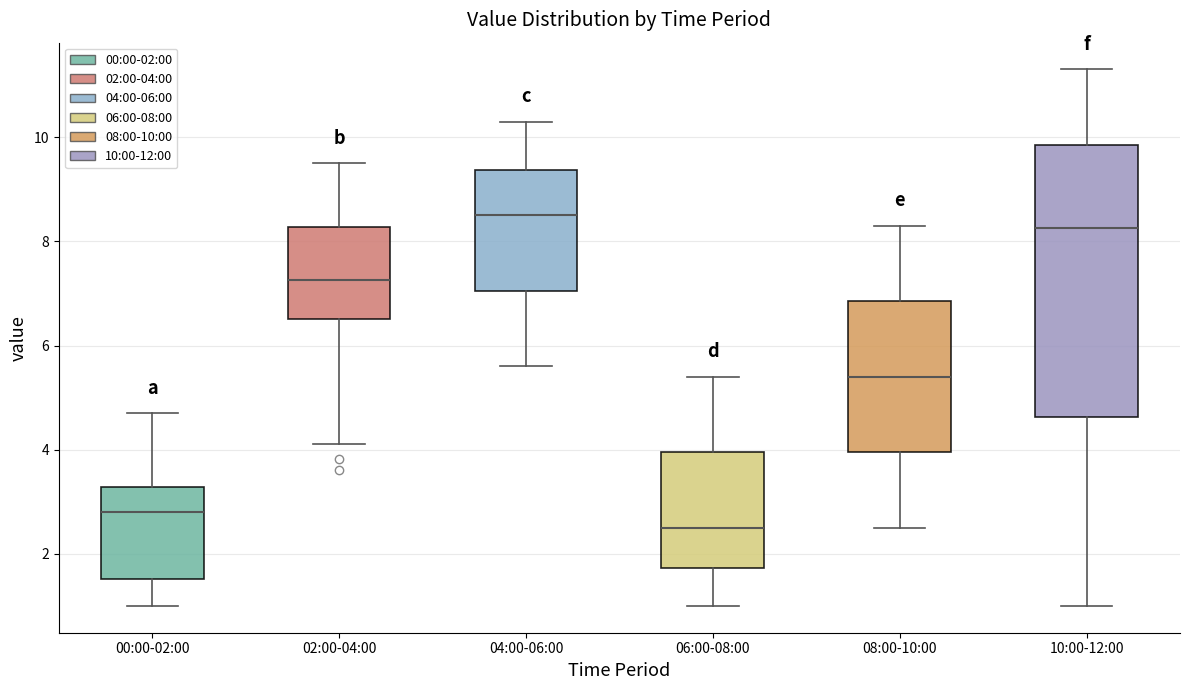

Comparing the boxes themselves (not the whiskers), which one is the tallest?

10:00-12:00